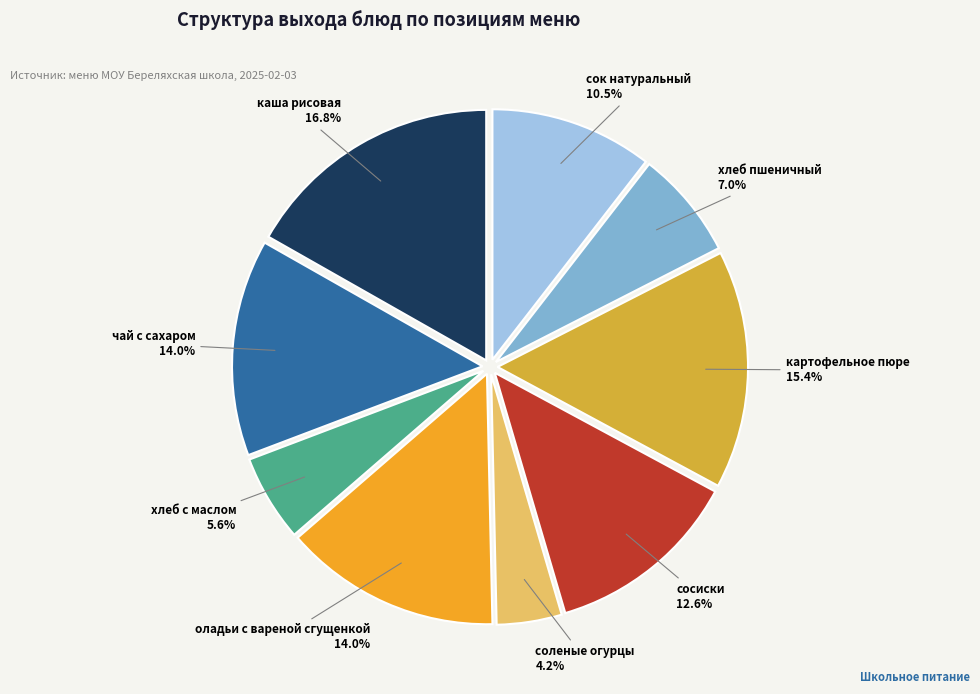

How many segments does this pie chart have?

9